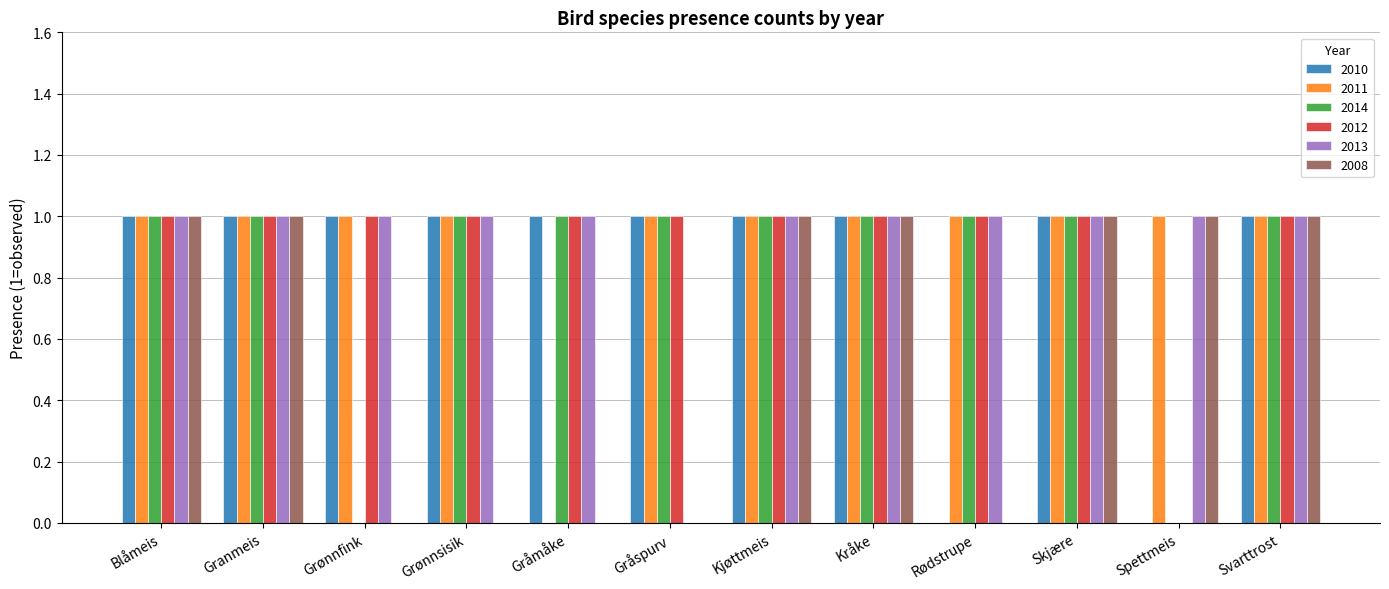

What is the total value across all series at Skjære?

6